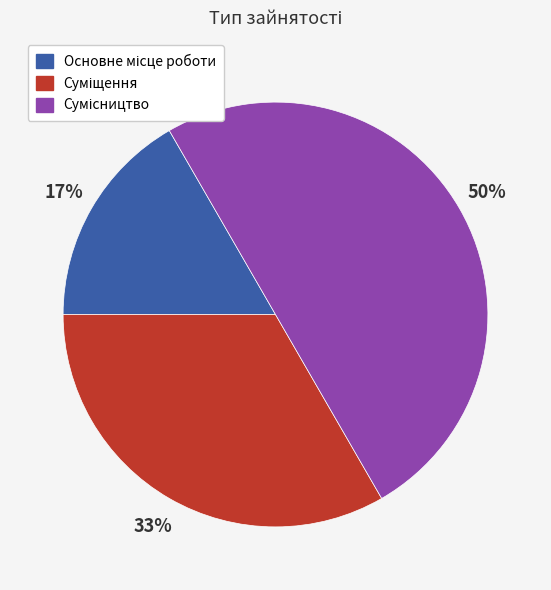

To the nearest percent, what is the difference between the largest and smallest slice percentages?

33%